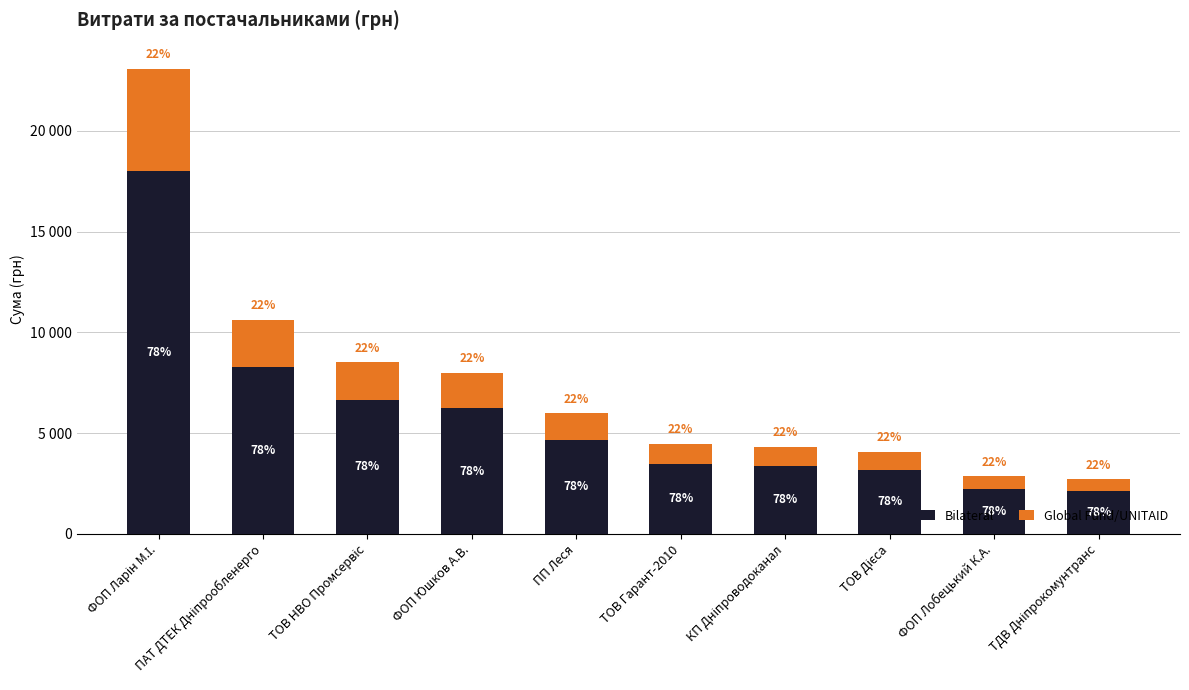

What position from the left is ФОП Ларін М.І.?

1